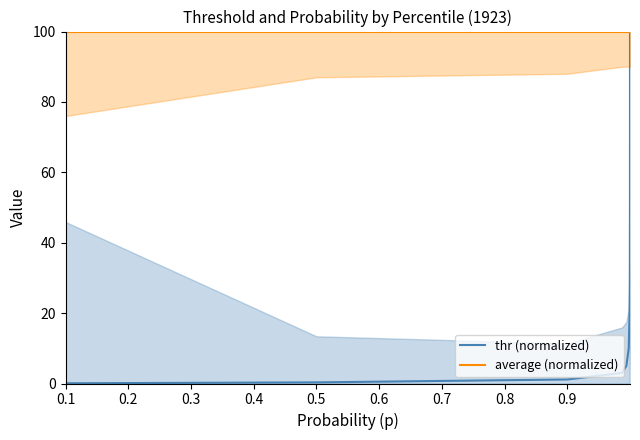

What is the highest value of the thr (normalized) series?

100.0